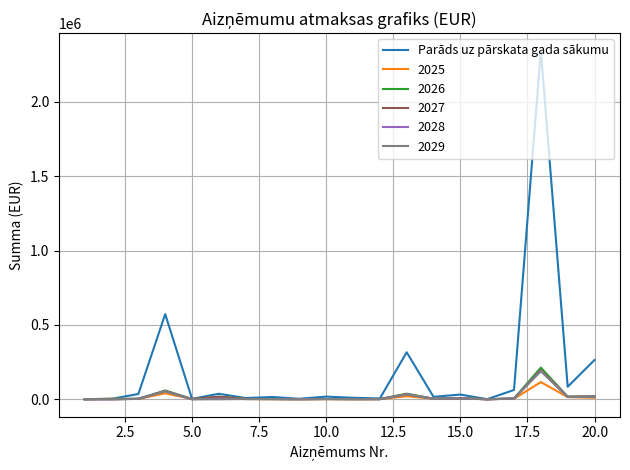

Which series has the largest total across all categories?

Parāds uz pārskata gada sākumu